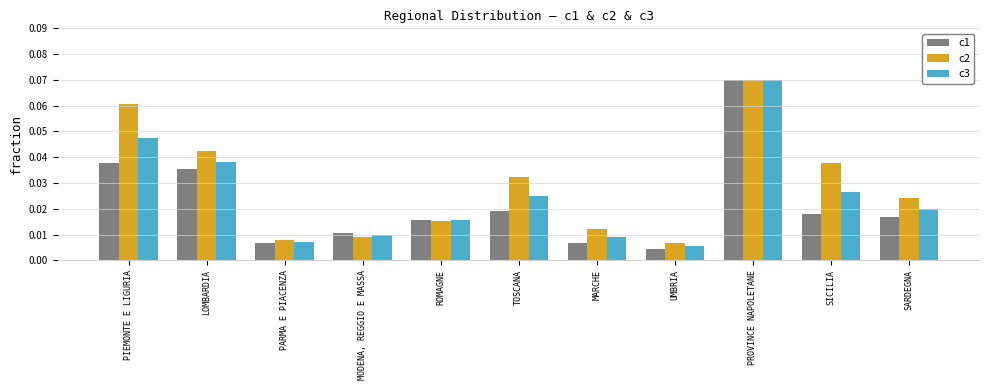

List the series in order of their overall mean, highest first.

c2, c3, c1